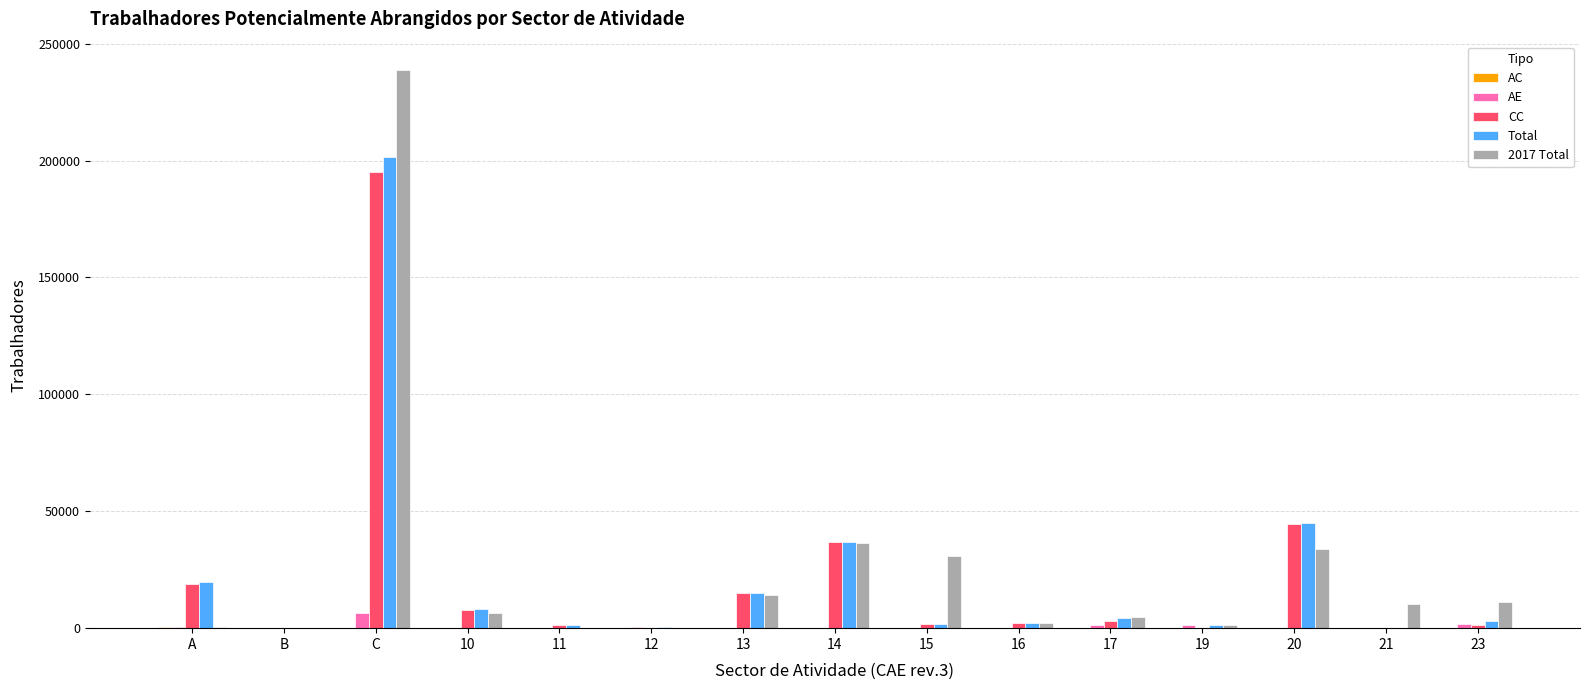

The CC series shows 194976 at C. True or false?

True